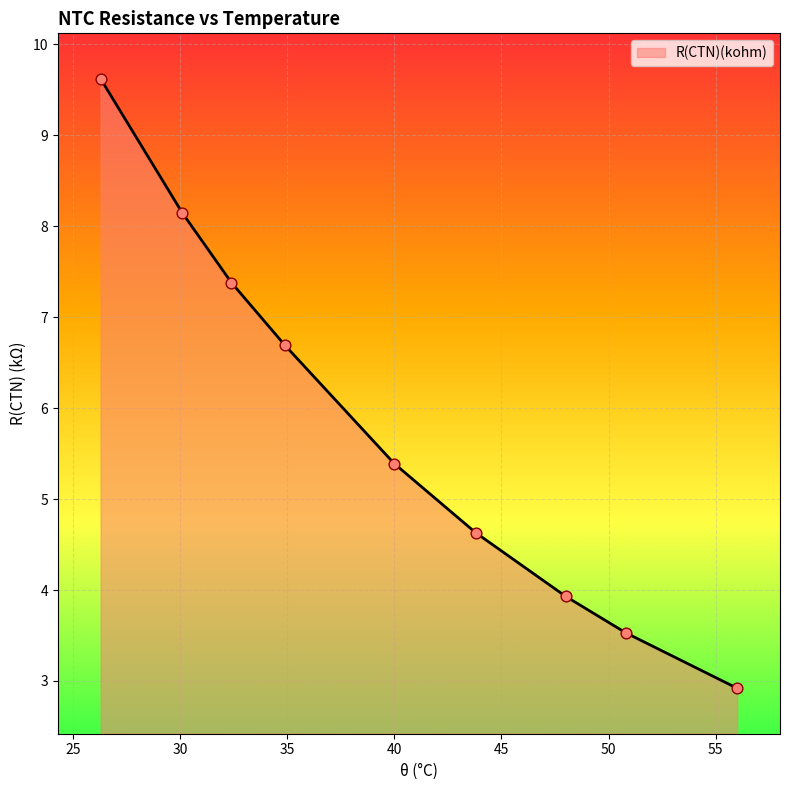

What is the smallest value displayed?

2.9